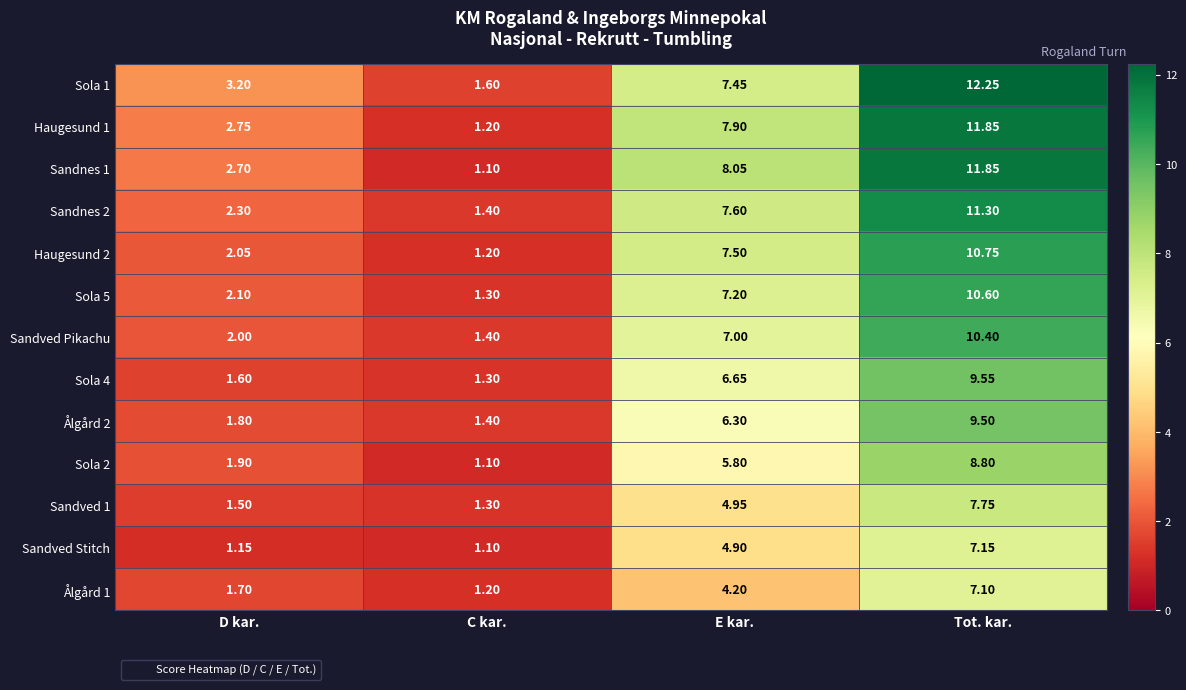

Rank the categories by Haugesund 2 value from highest to lowest.

Tot. kar., E kar., D kar., C kar.